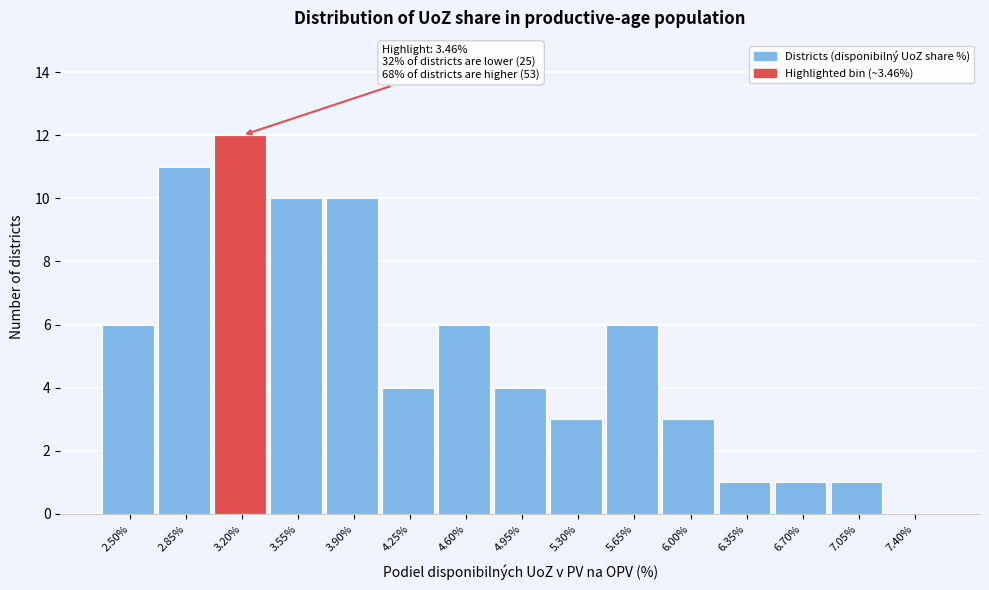

Reading right to left, transcribe all the data shown in this chart.

7.40%=0	7.05%=1	6.70%=1	6.35%=1	6.00%=3	5.65%=6	5.30%=3	4.95%=4	4.60%=6	4.25%=4	3.90%=10	3.55%=10	3.20%=12	2.85%=11	2.50%=6